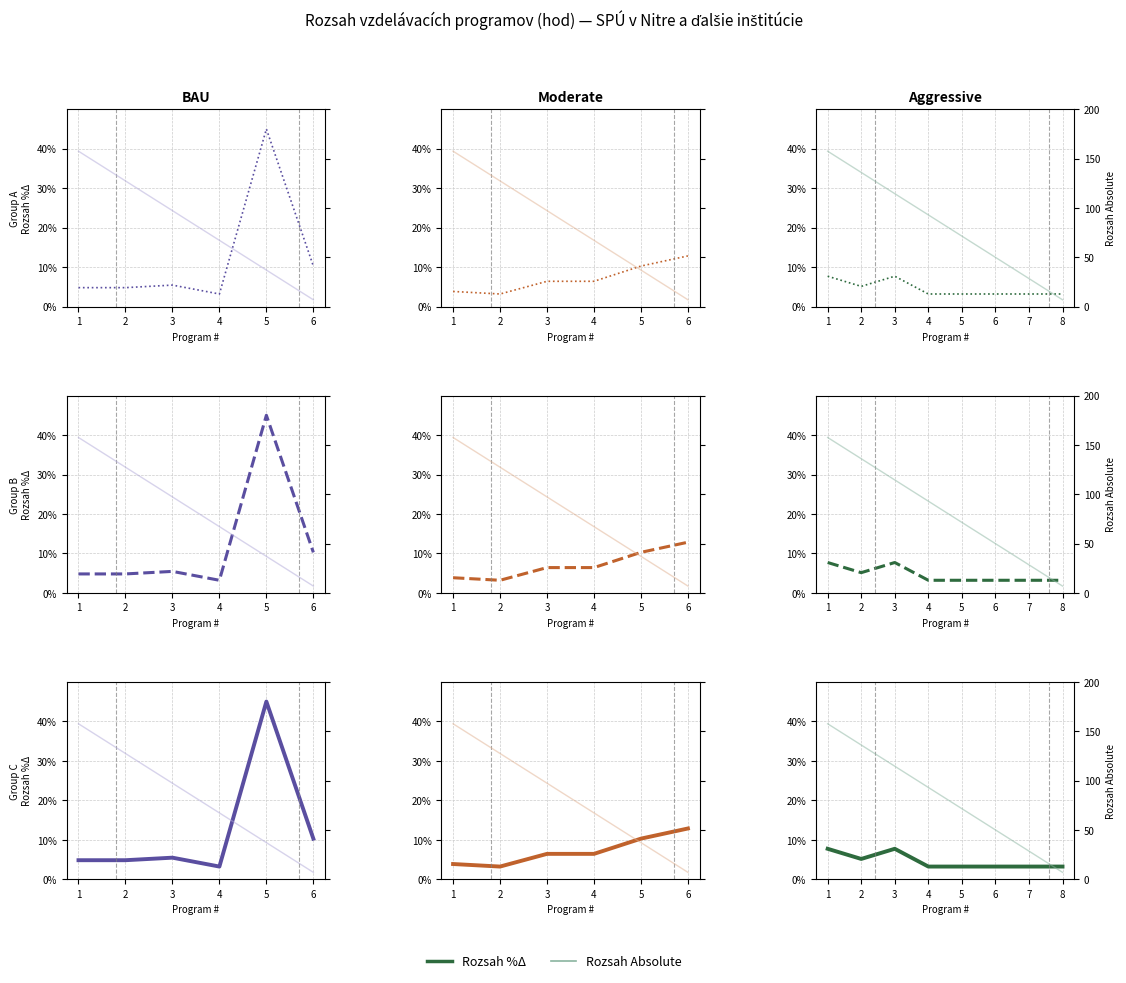

True or false: Rozsah %Δ has more than 2 interior local peaks.

False